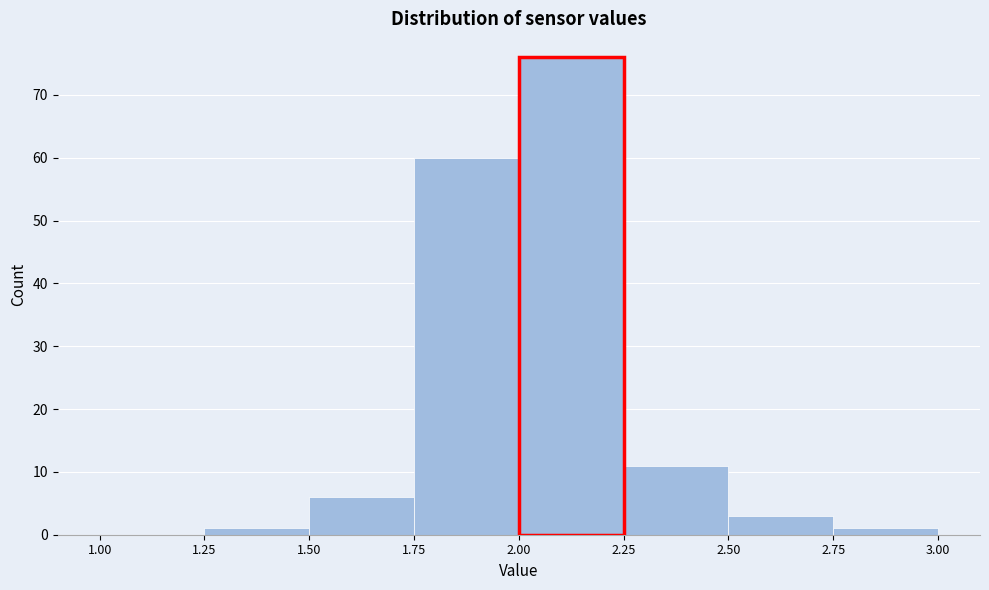

Reading left to right, transcribe this chart: for each bar, give the range it covers on the x-axis and its height. The values are not printed on the chart, so give them approximately, as read against the axis.

1.00 to 1.25: 0
1.25 to 1.50: 1
1.50 to 1.75: 6
1.75 to 2.00: 60
2.00 to 2.25: 76
2.25 to 2.50: 11
2.50 to 2.75: 3
2.75 to 3.00: 1